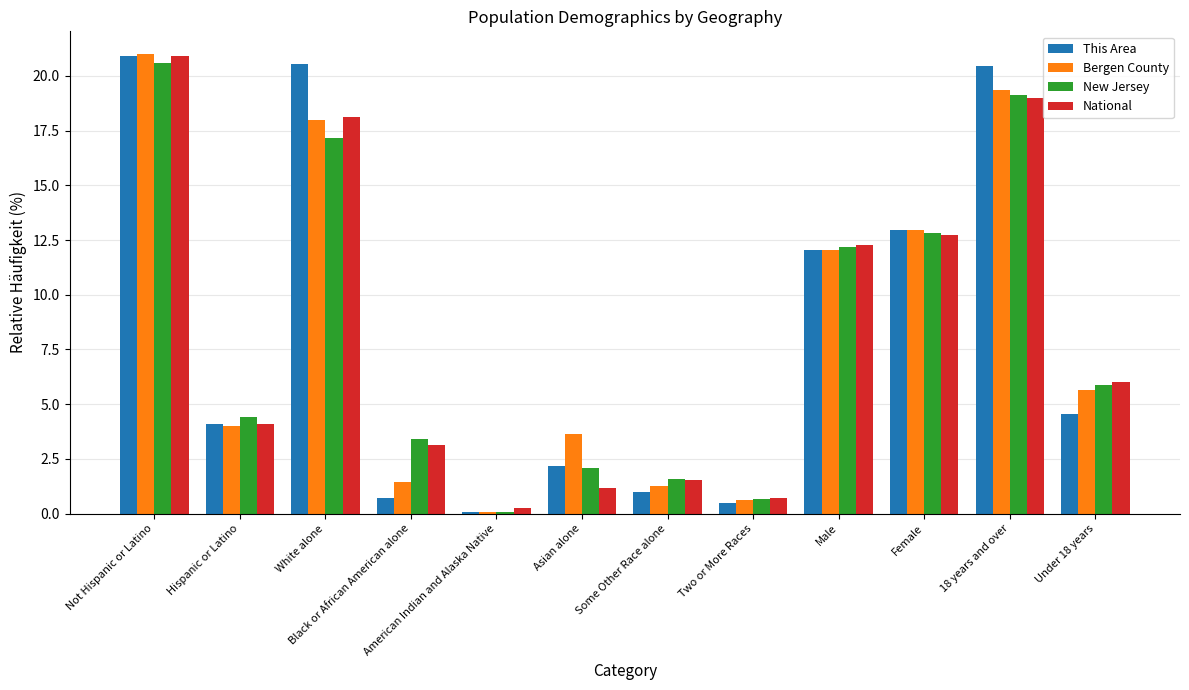

Count the number of categories in the chart.

12